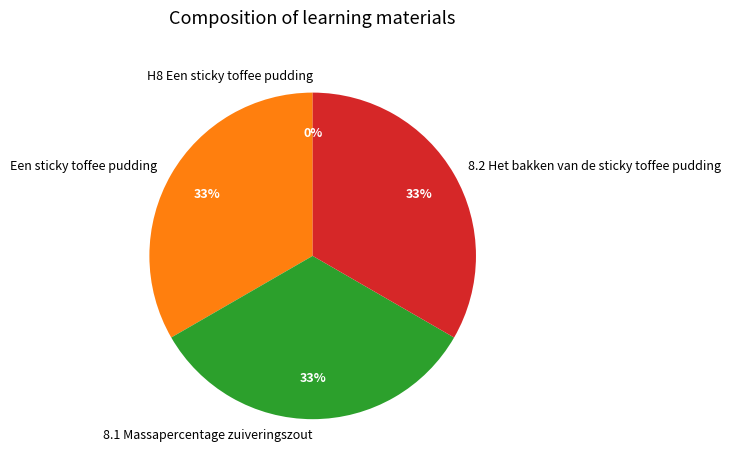

What is the ratio of the value at Een sticky toffee pudding to the value at 8.2 Het bakken van de sticky toffee pudding?

1.0